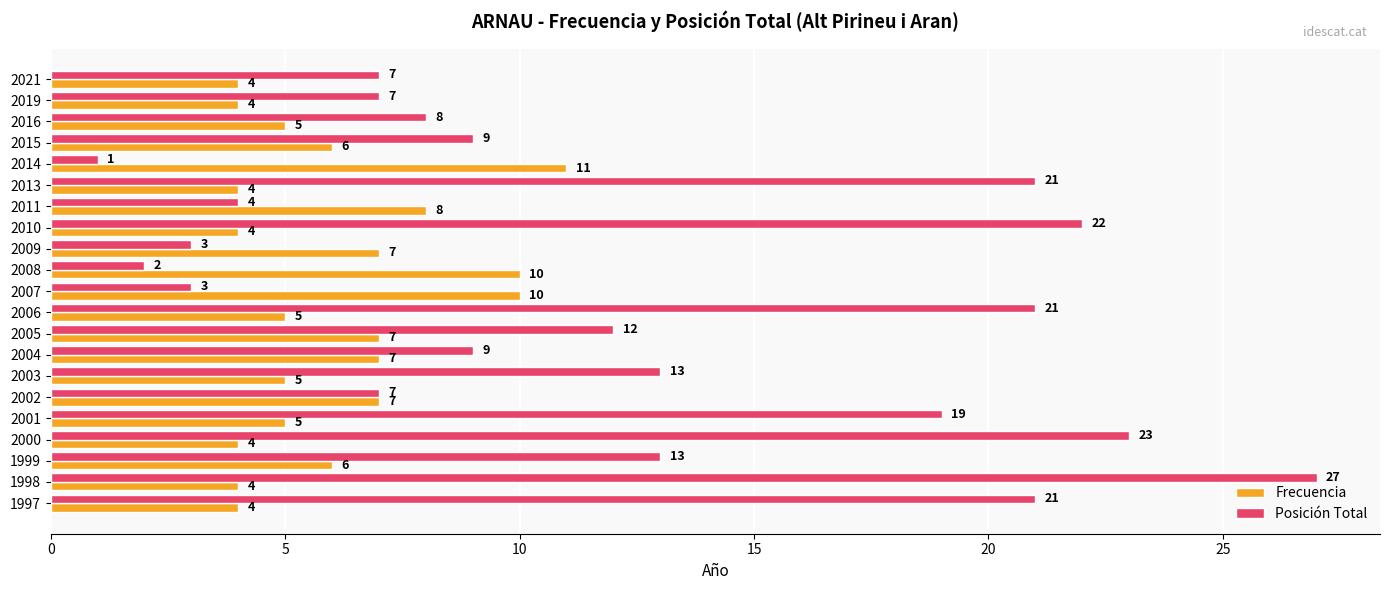

Which category has the highest value in the Frecuencia series?

2014